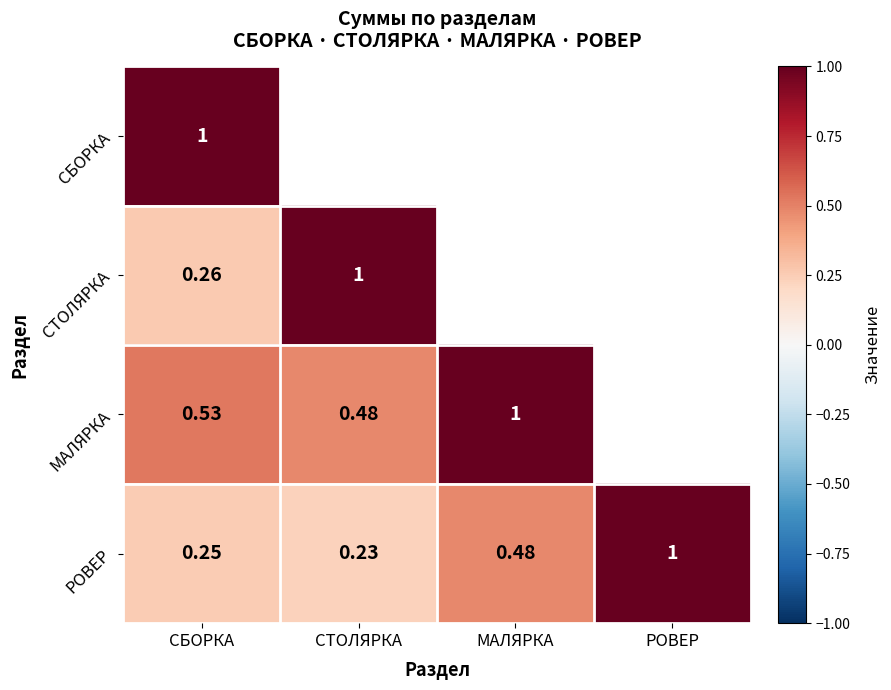

At МАЛЯРКА, list the series in order from smallest to largest.

РОВЕР, СБОРКА, СТОЛЯРКА, МАЛЯРКА